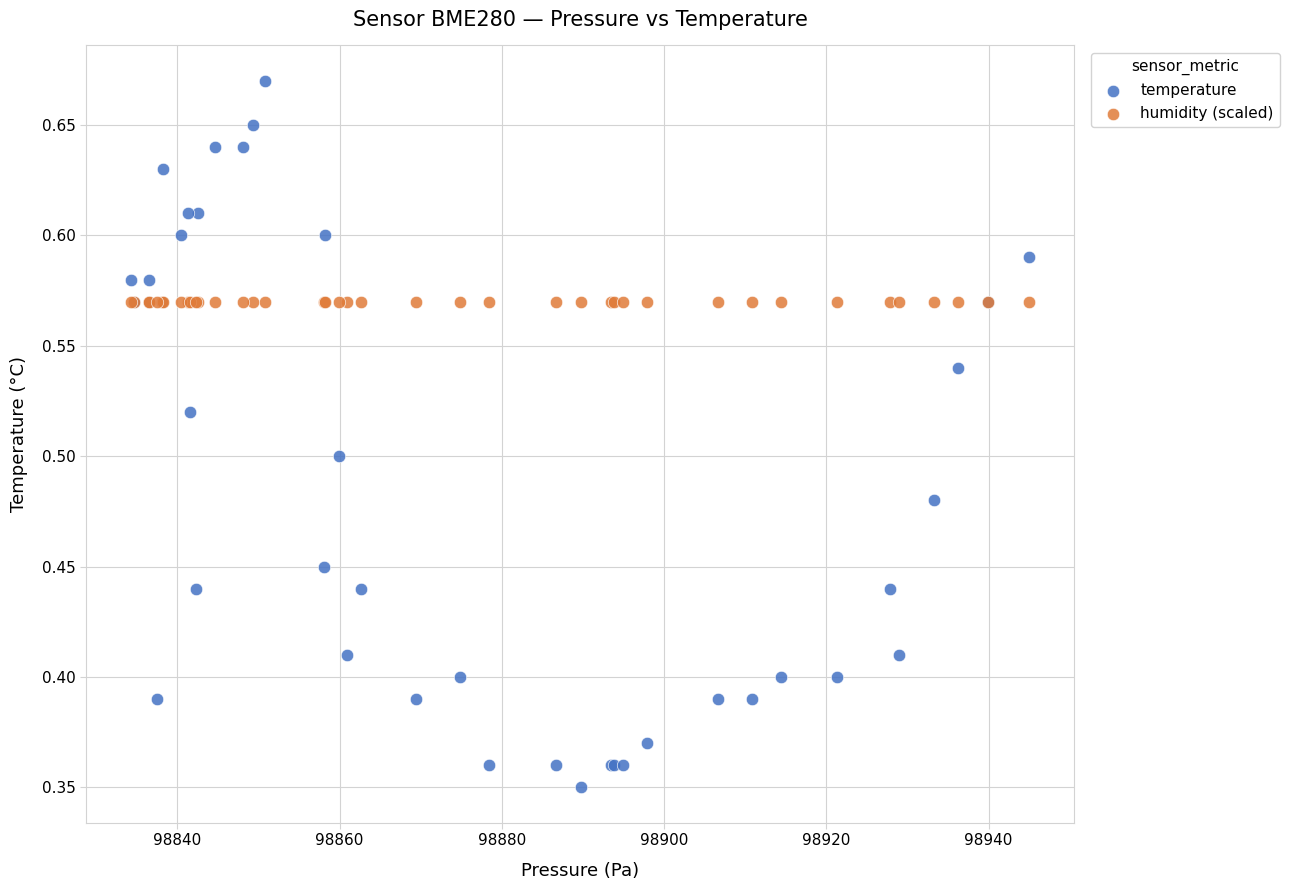

Which series reaches the maximum Y coordinate?

temperature